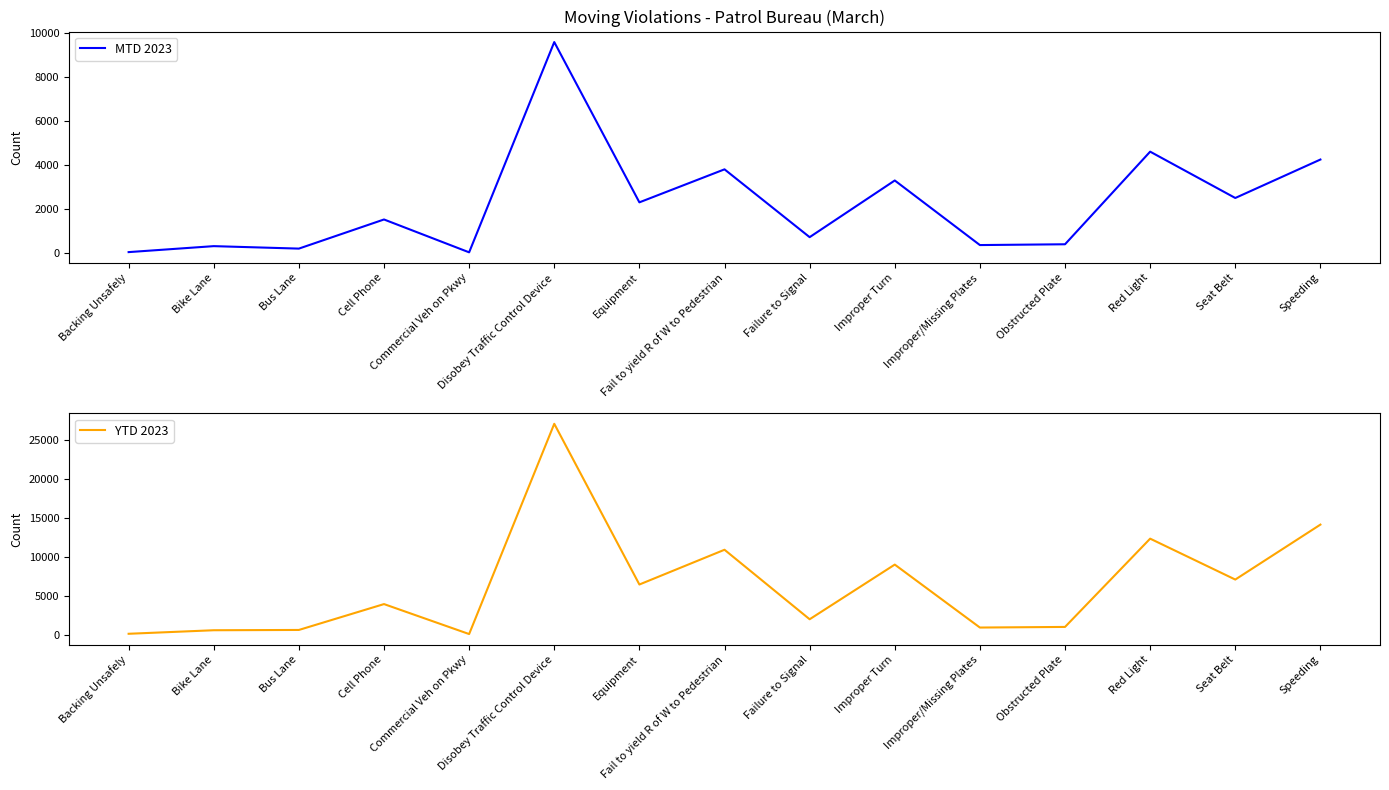

Which series has the widest spread of values?

YTD 2023